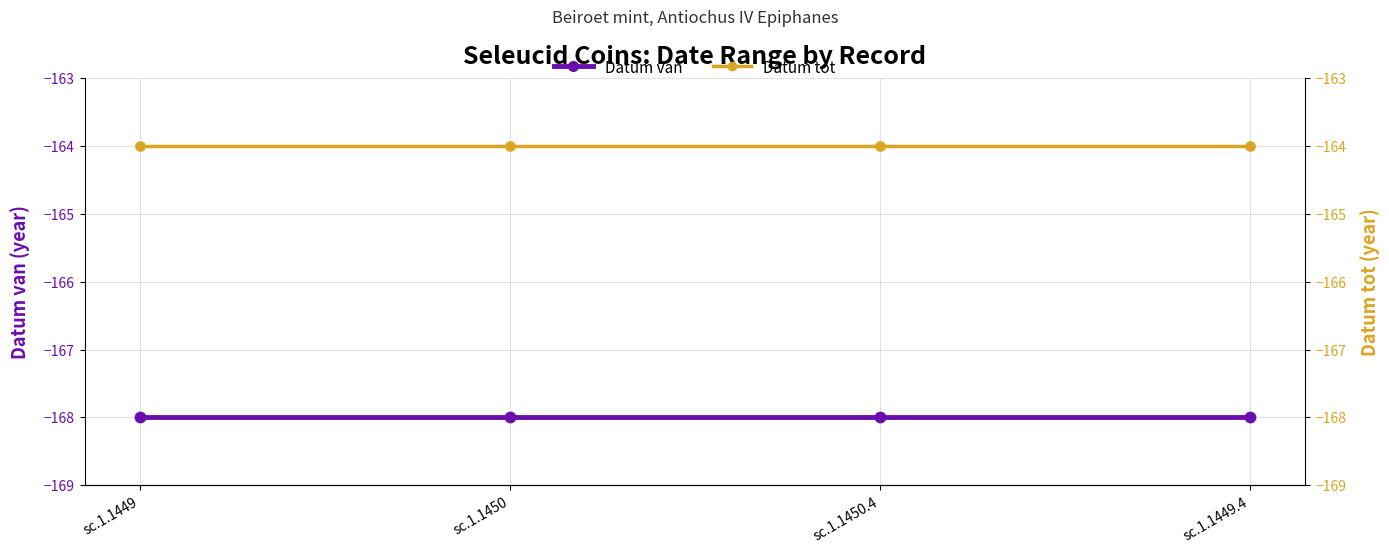

Which series reaches the maximum Y coordinate?

Datum tot